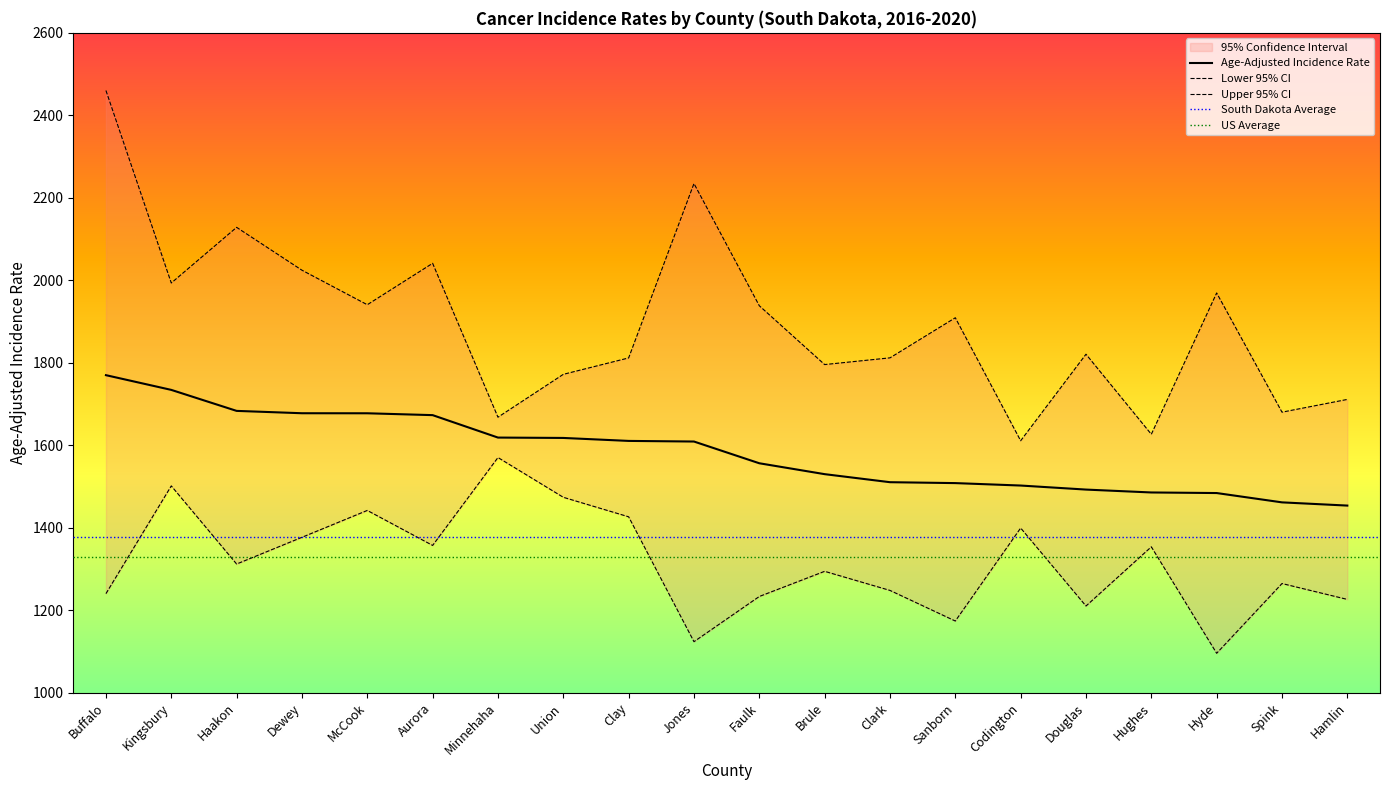

How many data points in Age-Adjusted Incidence Rate are less than 1609?

10